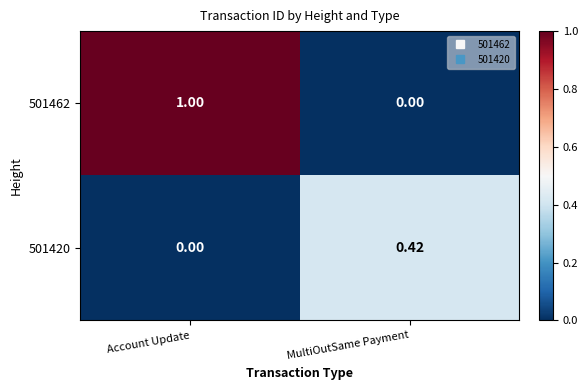

At which label is 501462 closest to 0?

MultiOutSame Payment